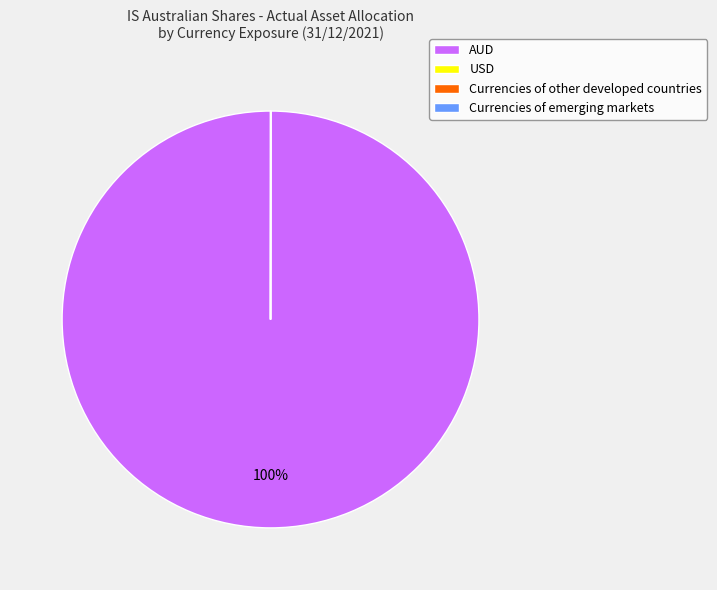

What is the majority slice?

AUD